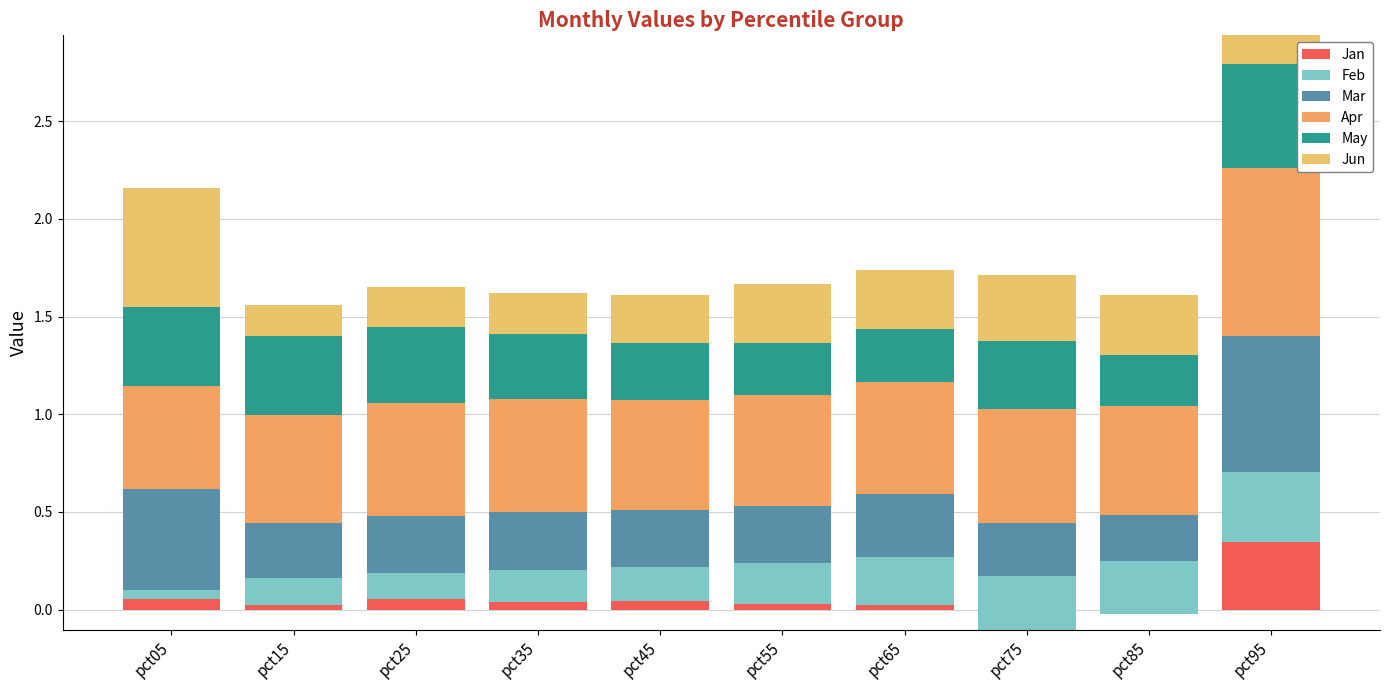

What is the sum of all May values?

3.6